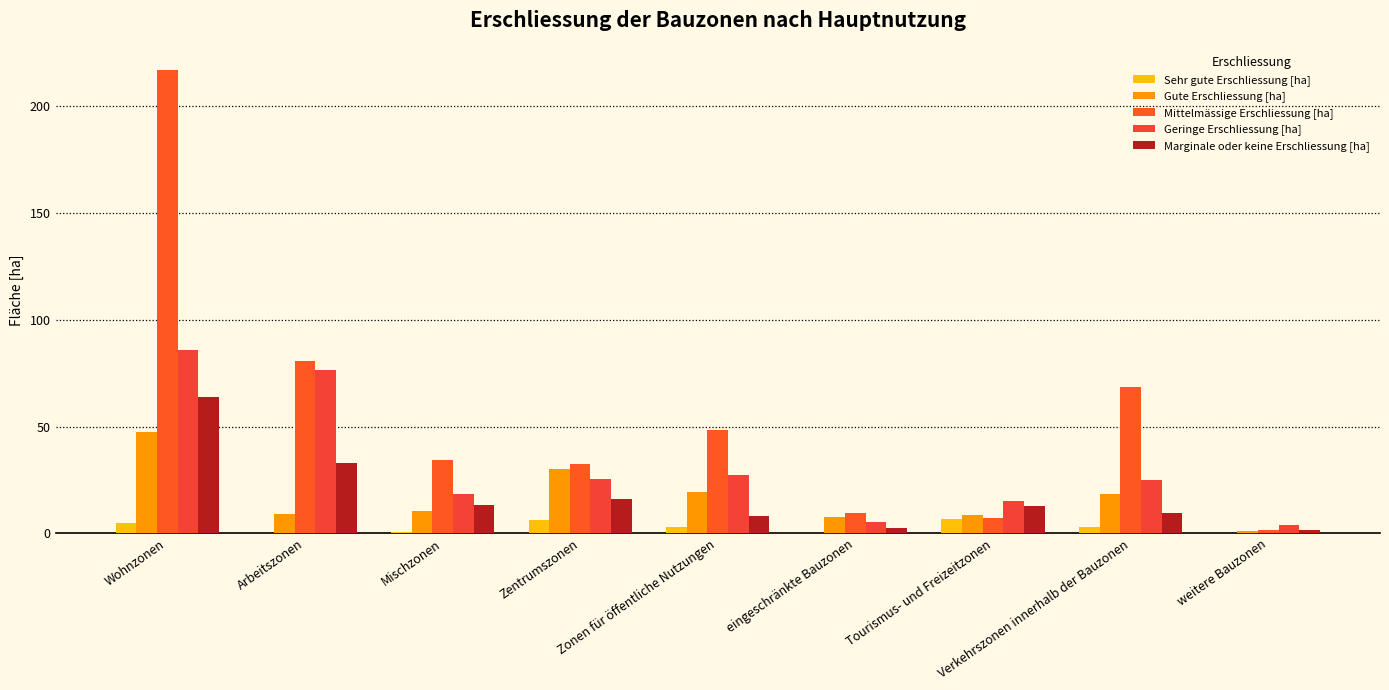

What is the difference between the Marginale oder keine Erschliessung [ha] values at Arbeitszonen and Zonen für öffentliche Nutzungen?

24.7